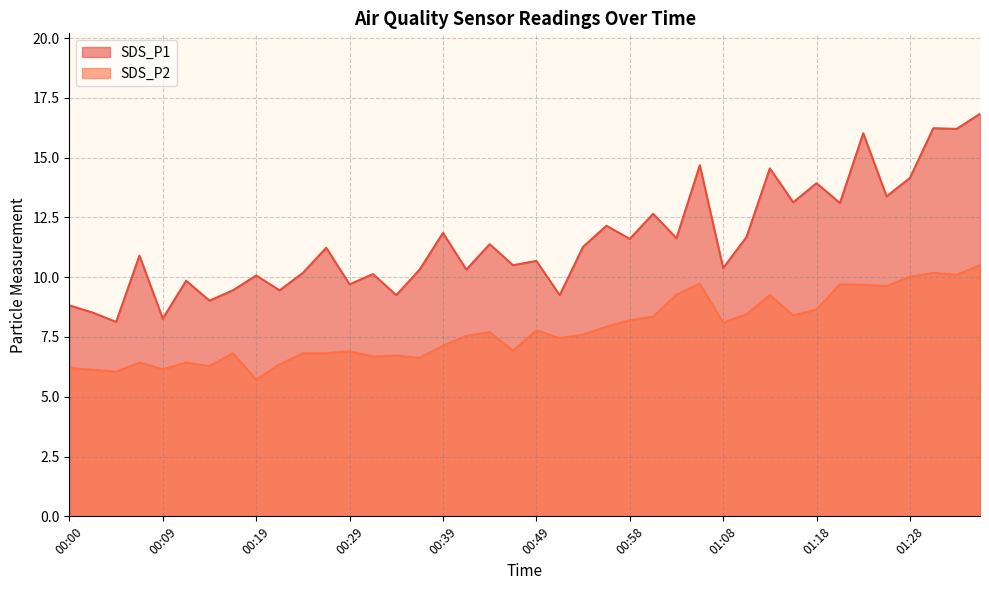

What value does the SDS_P1 series have at 00:22?

9.4